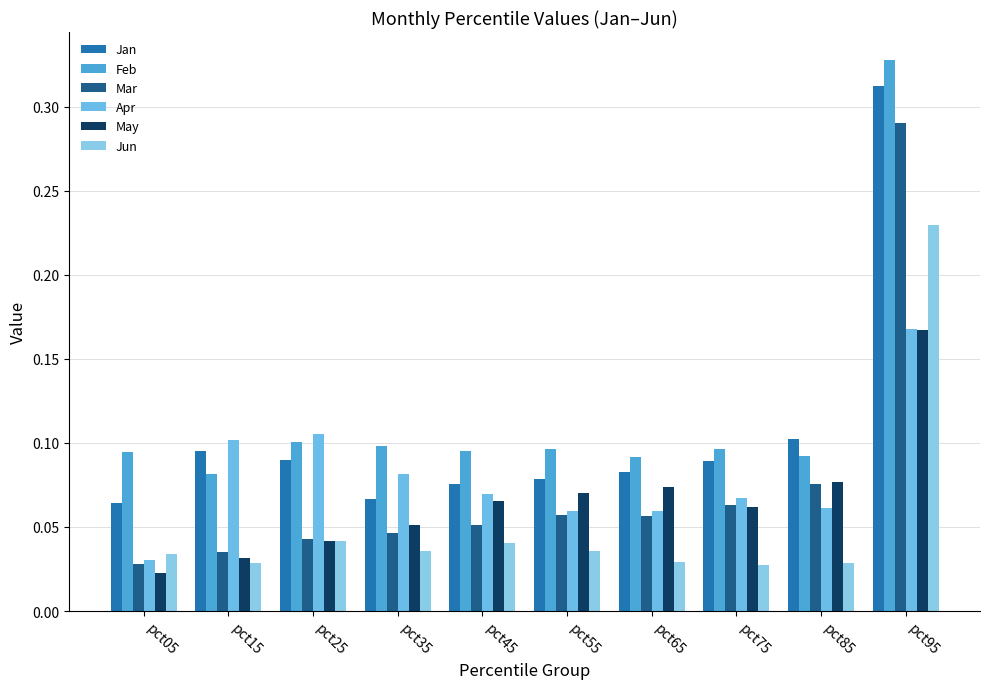

At how many categories does at least one series exceed 0?

10